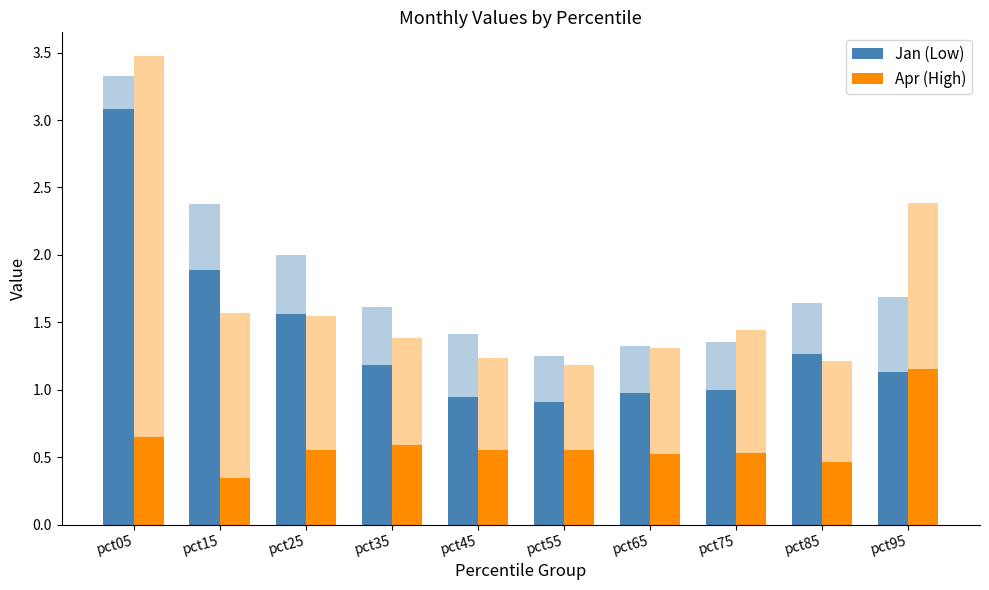

What is the difference between the highest and lowest values at pct15?

1.5